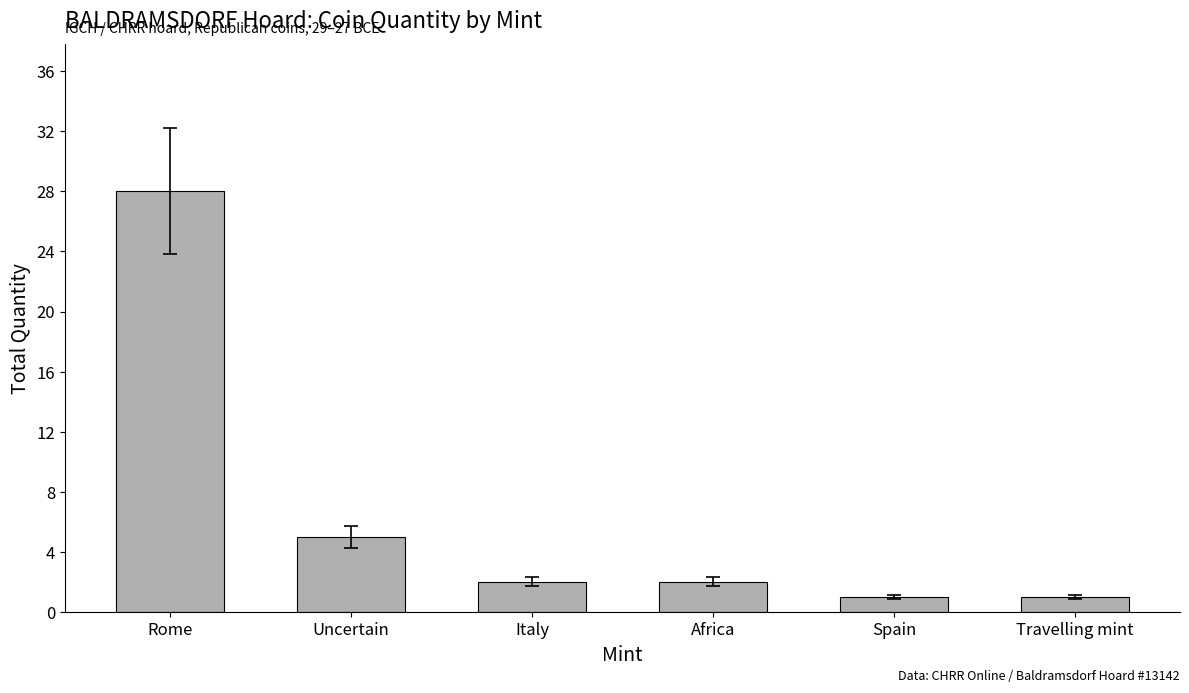

At which category does the chart reach its peak across all series?

Rome